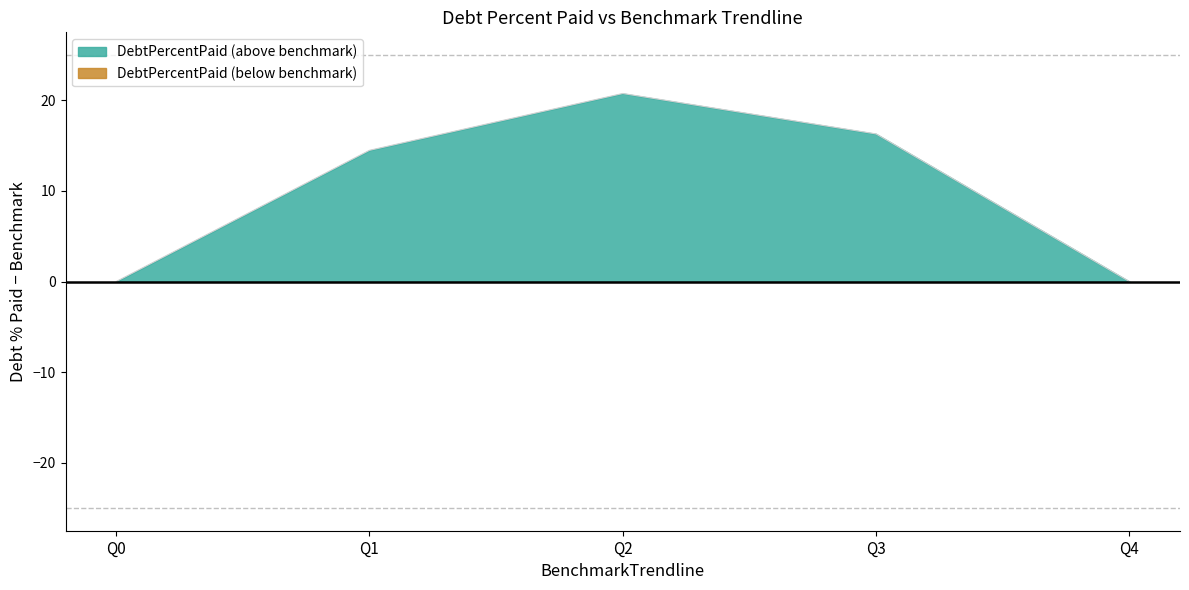

How many lines are shown in the chart?

2